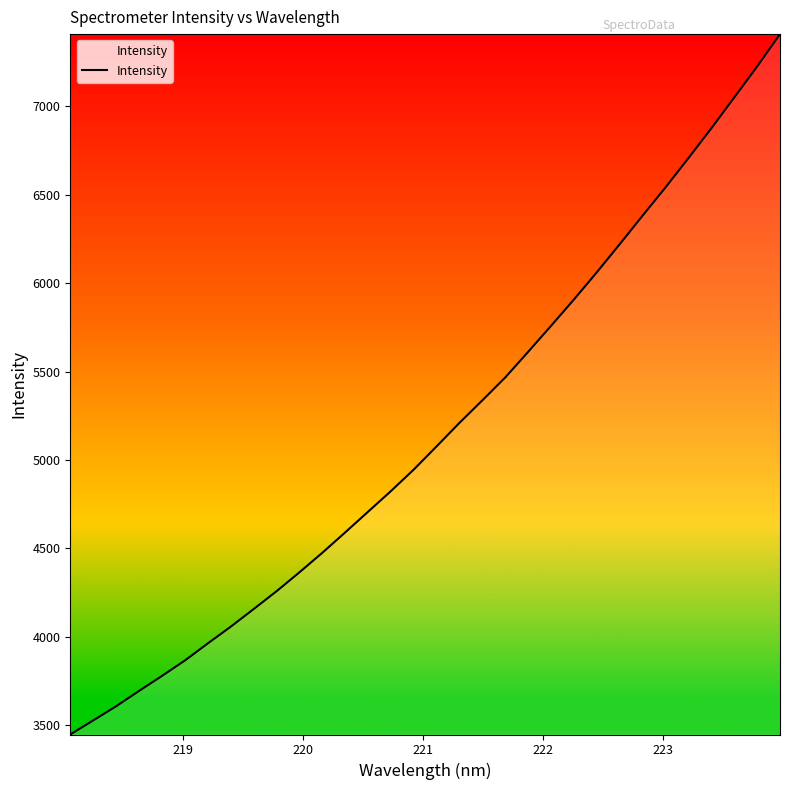

What is the maximum value shown in the chart?

7407.4